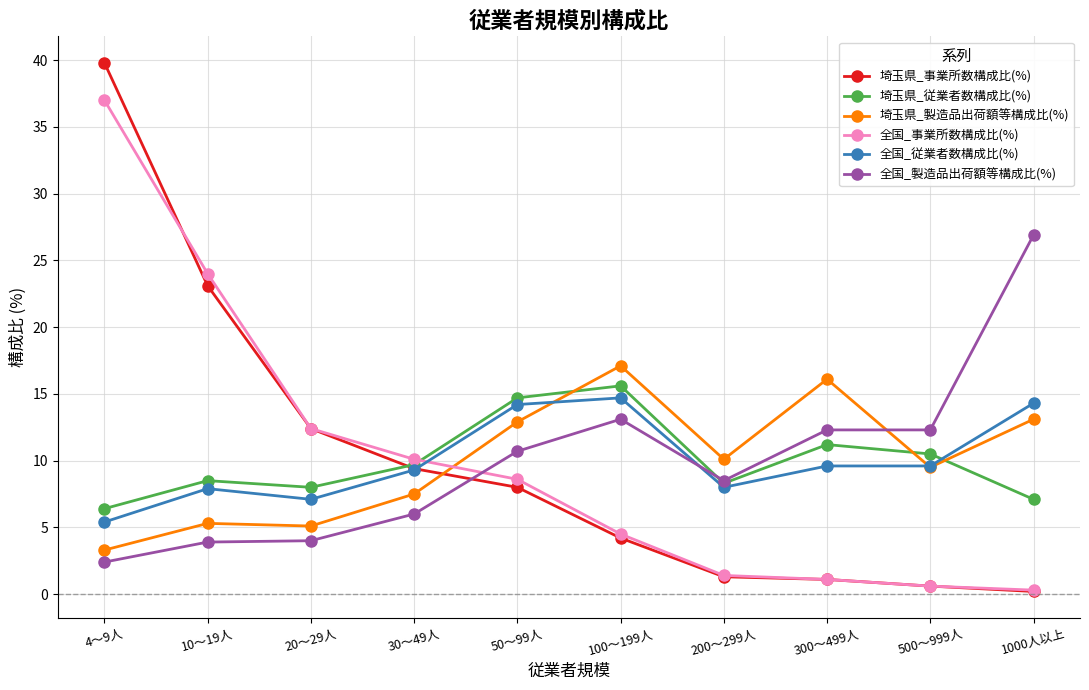

At which label is 全国_製造品出荷額等構成比(%) closest to 14?

100～199人